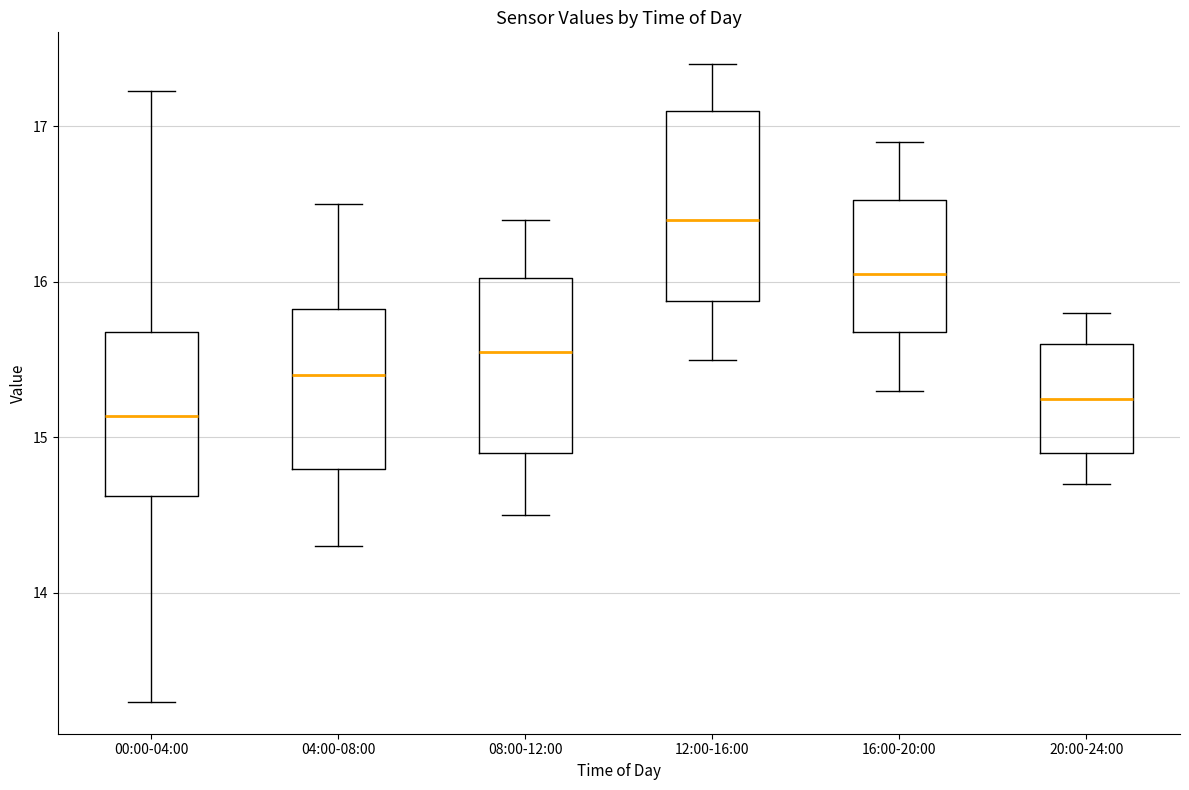

Where is the upper edge of the box for 12:00-16:00 on the y-axis? The values are not printed on the chart, so give them approximately, as read against the axis.

17.1